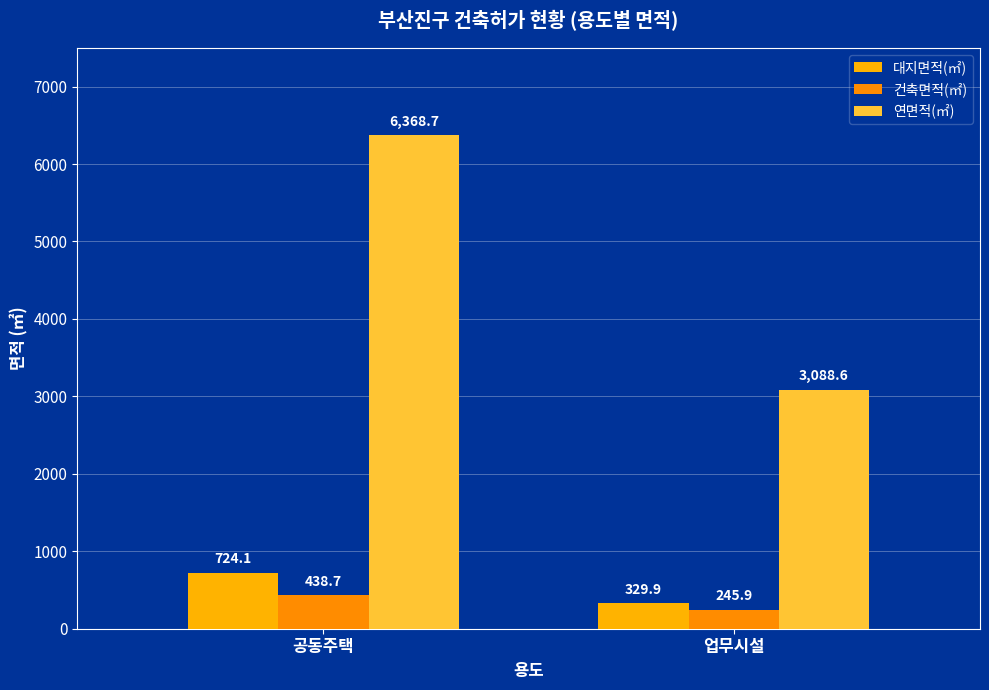

Reading left to right, transcribe all the data shown in this chart.

대지면적(㎡): 724.1	329.9
건축면적(㎡): 438.7	245.9
연면적(㎡): 6368.7	3088.6